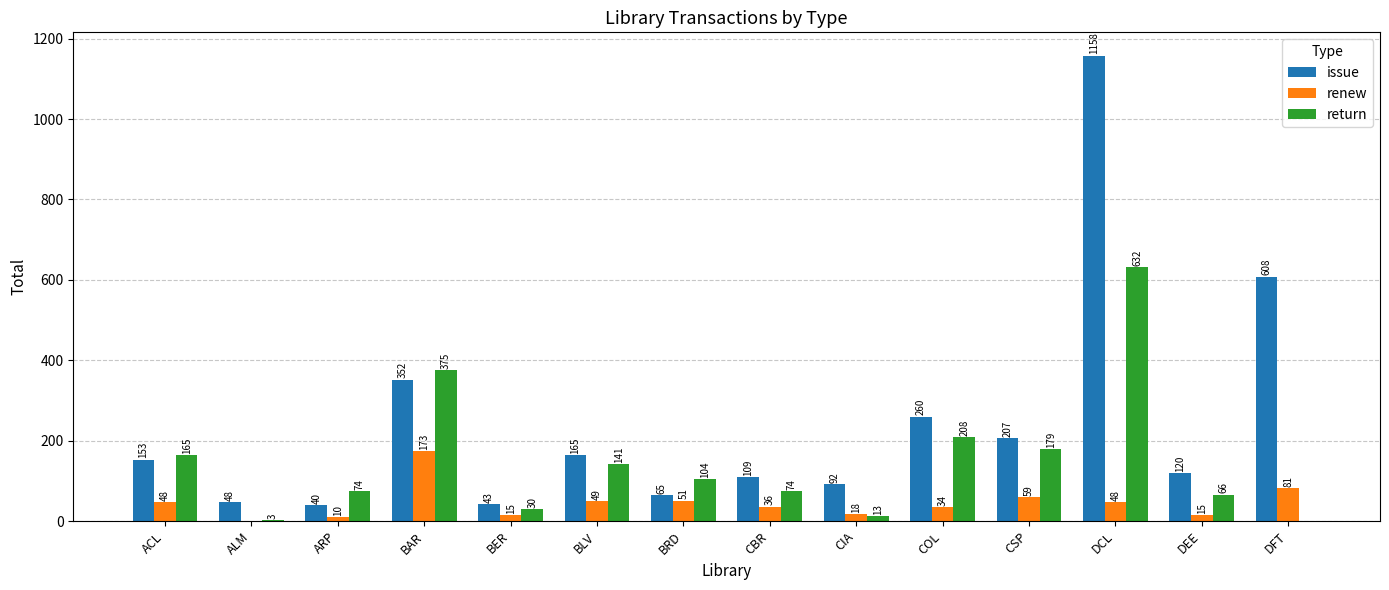

The value of renew at DCL is 48. True or false?

True